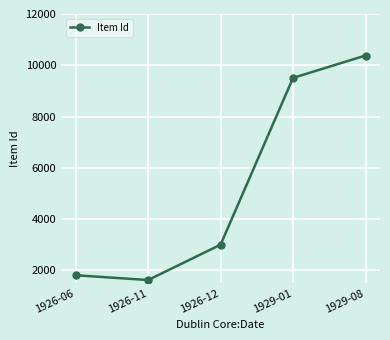

Read the value at 1929-01.

9507